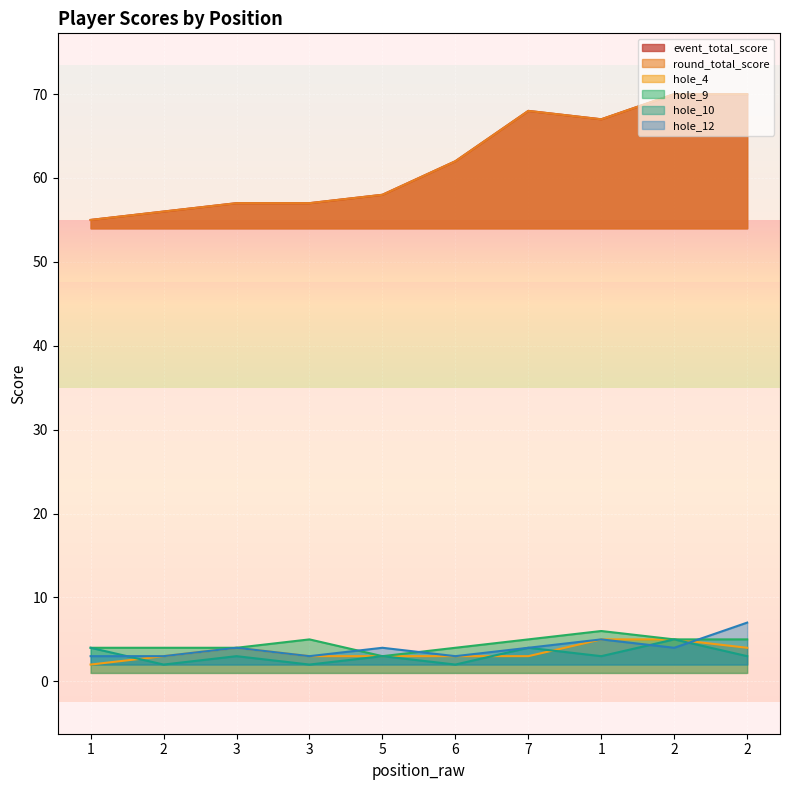

Reading left to right, list all the values displayed in this chart.

event_total_score: 55	56	57	57	58	62	68	67	70	70
round_total_score: 55	56	57	57	58	62	68	67	70	70
hole_4: 2	3	4	3	3	3	3	5	5	4
hole_9: 4	4	4	5	3	4	5	6	5	5
hole_10: 4	2	3	2	3	2	4	3	5	3
hole_12: 3	3	4	3	4	3	4	5	4	7